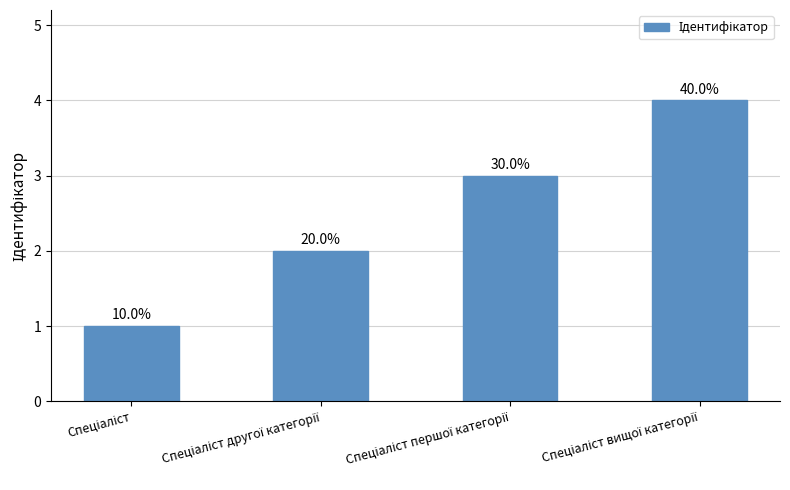

The chart shows a value of 0 at Спеціаліст. True or false?

False